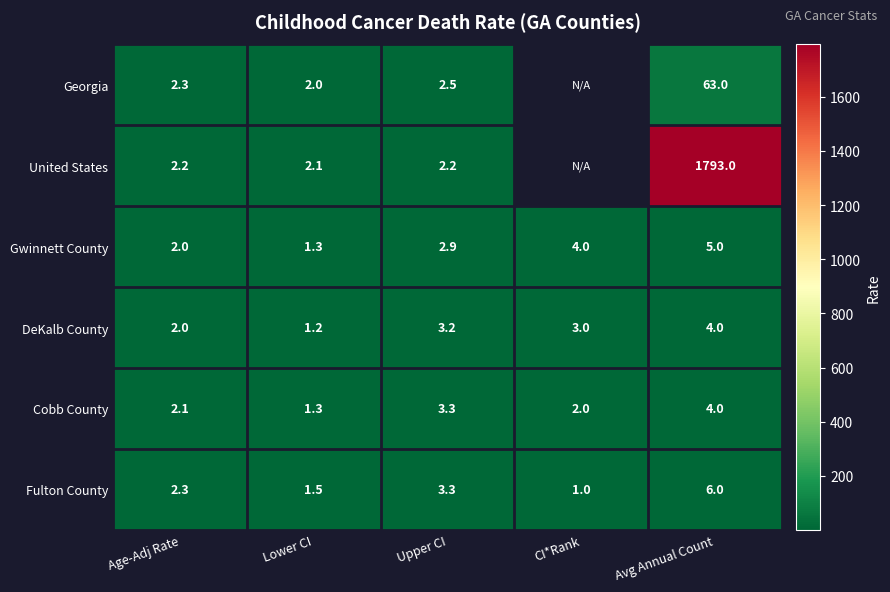

What is the difference between the maximum and minimum values in the Fulton County series?

5.0